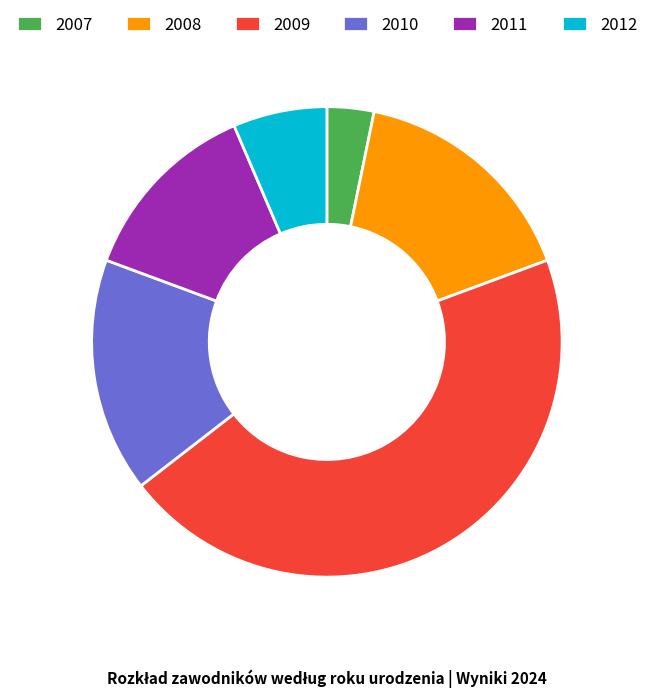

Do 2009 and 2010 together represent more than half of the pie?

Yes